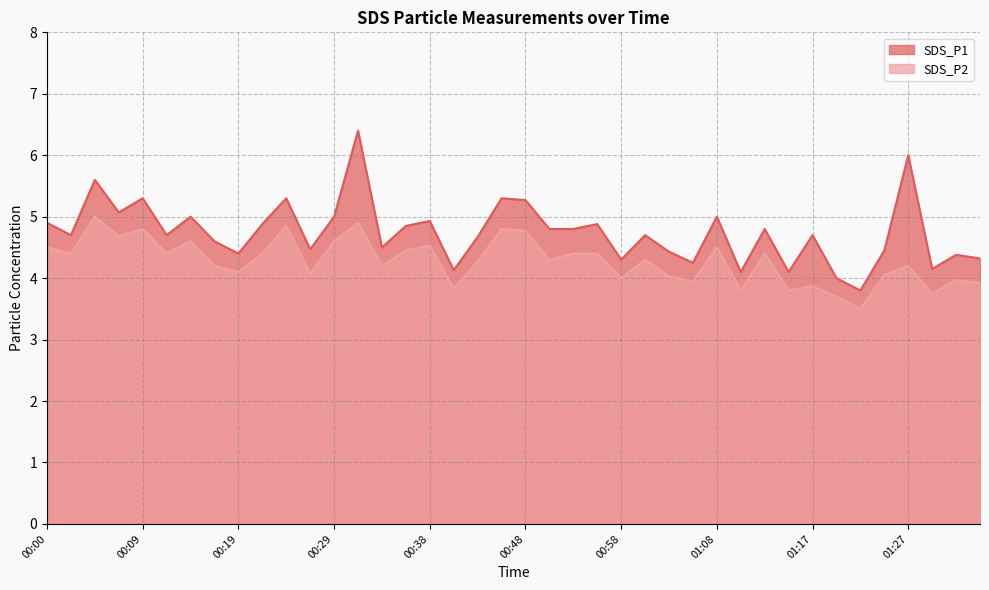

How many values in the SDS_P2 series exceed 4?

29